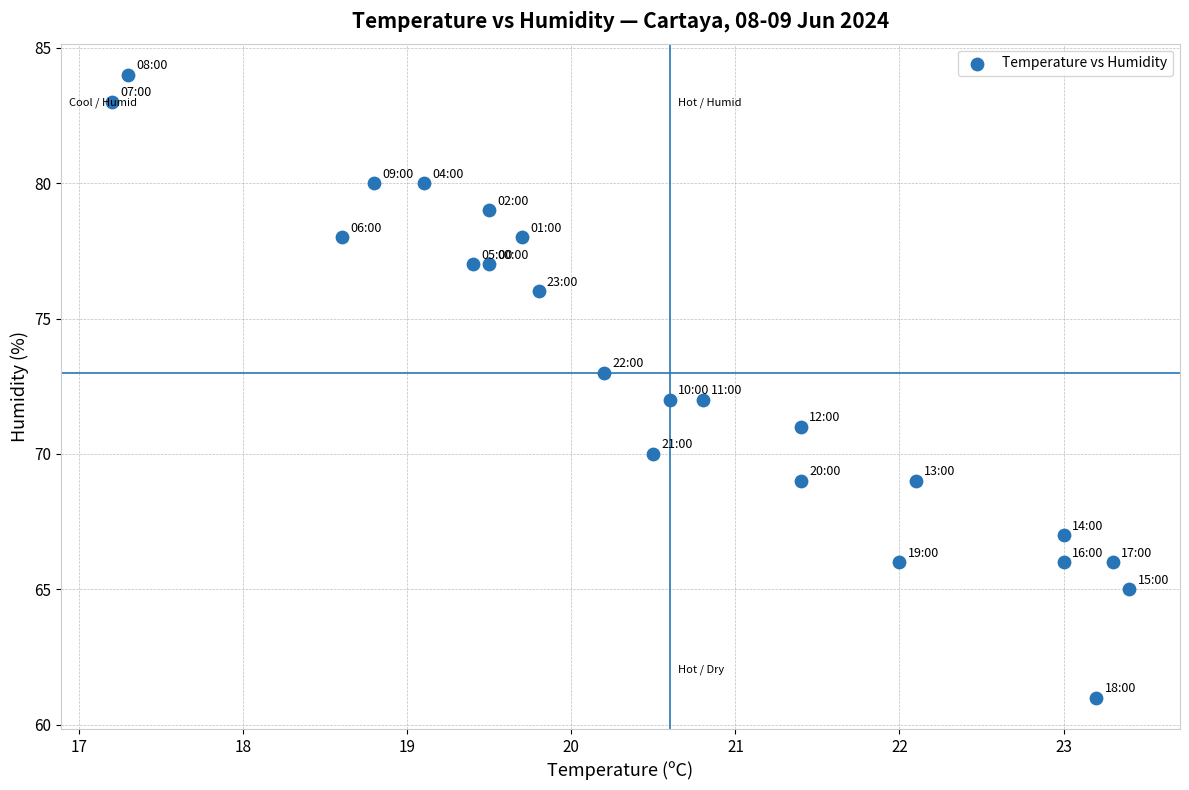

What is the range of Y values (max minus min)?

23